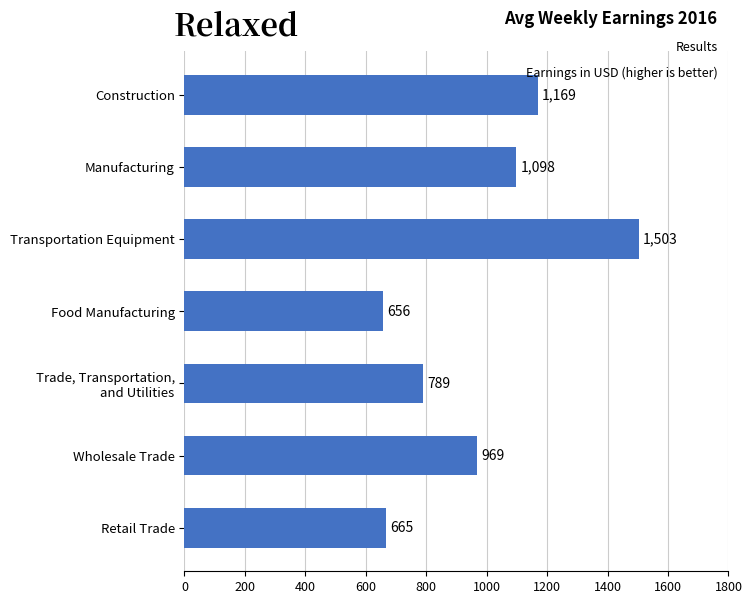

What is the sum of all values?

6849.3